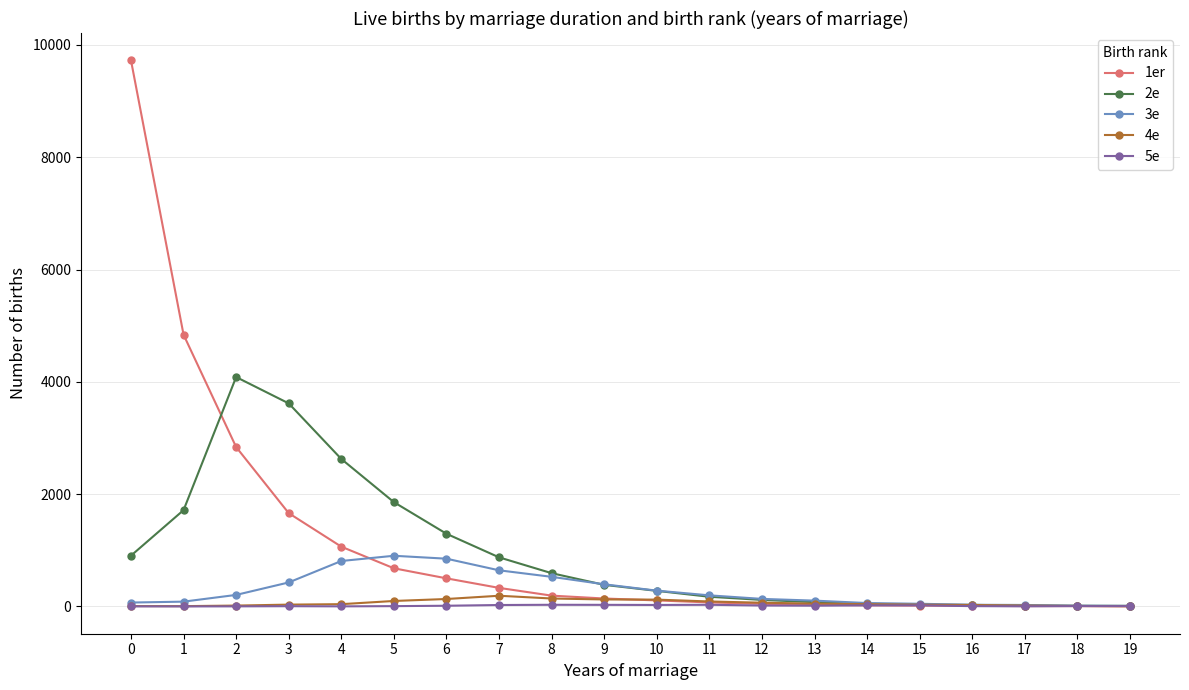

What are all the series names shown in the legend?

1er, 2e, 3e, 4e, 5e